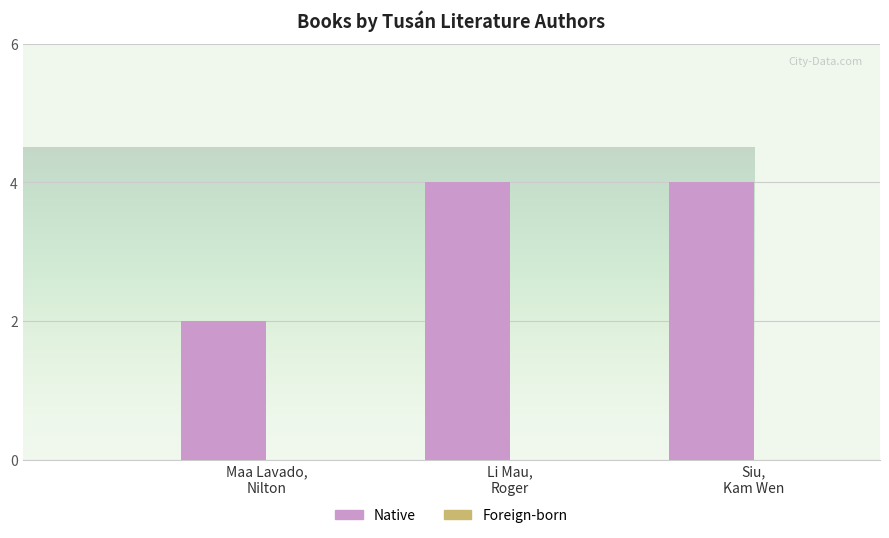

How many data points are less than 4?

1